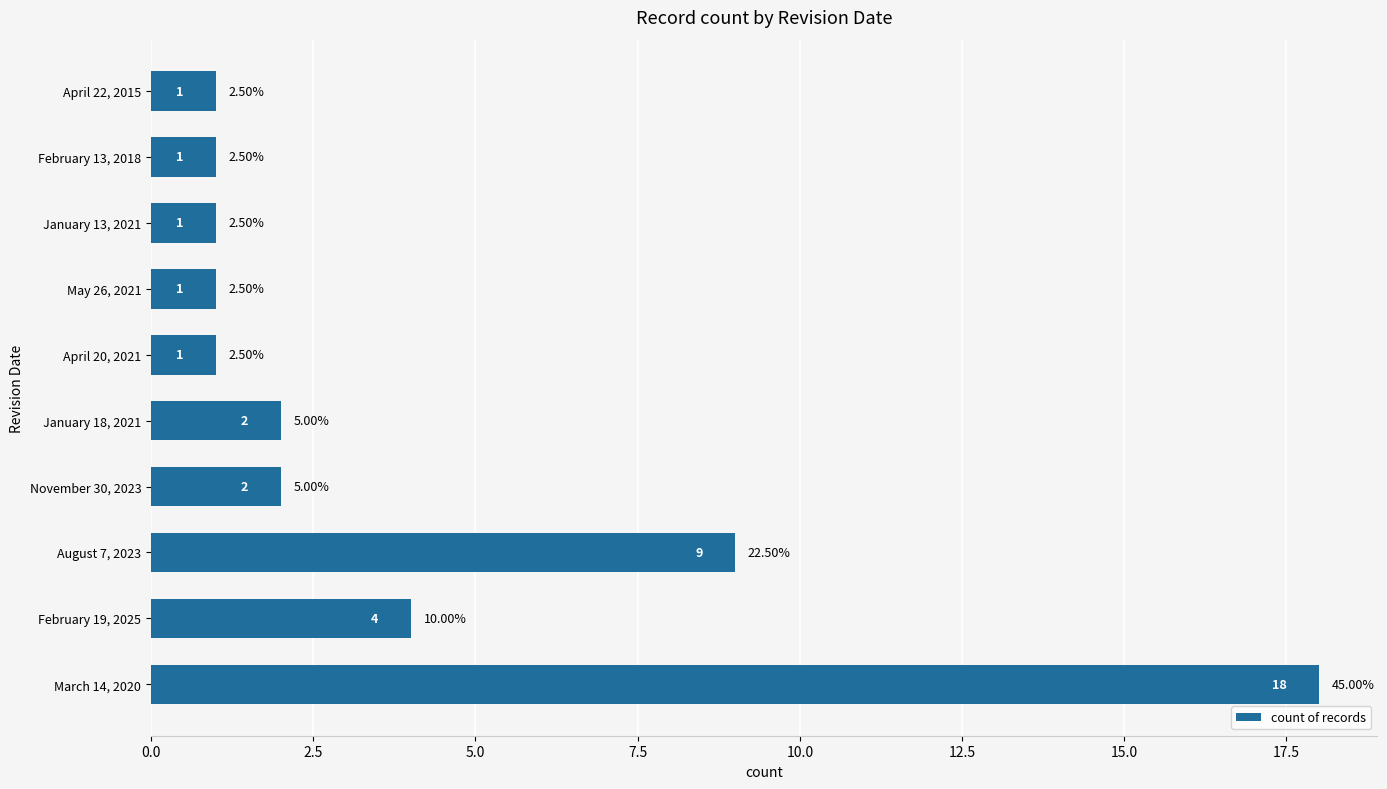

What is the ratio of the value at March 14, 2020 to the value at February 19, 2025?

4.5